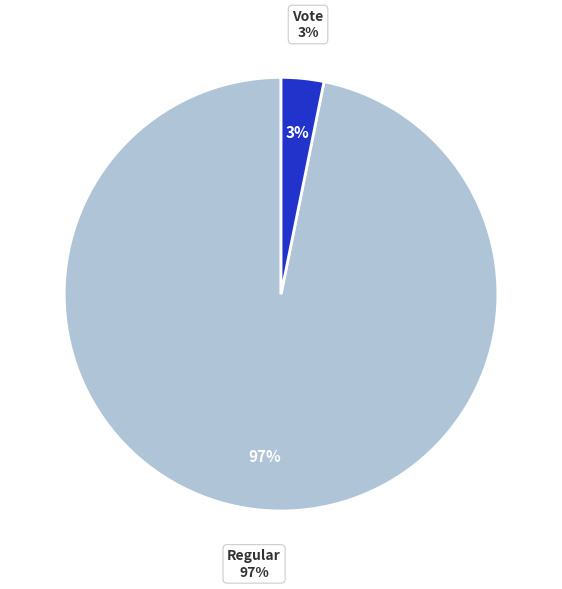

Does Regular account for over 50% of the chart?

Yes